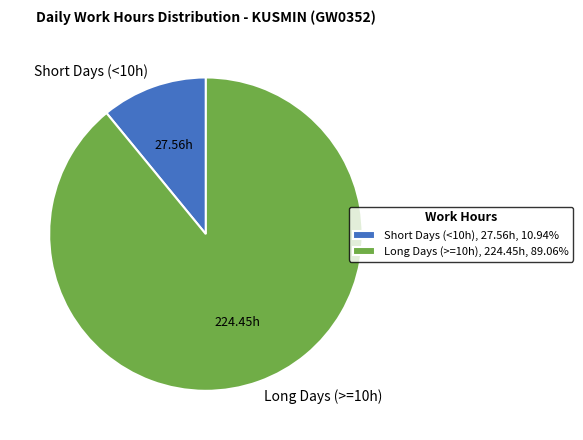

Is Short Days (<10h) the majority of the pie?

No